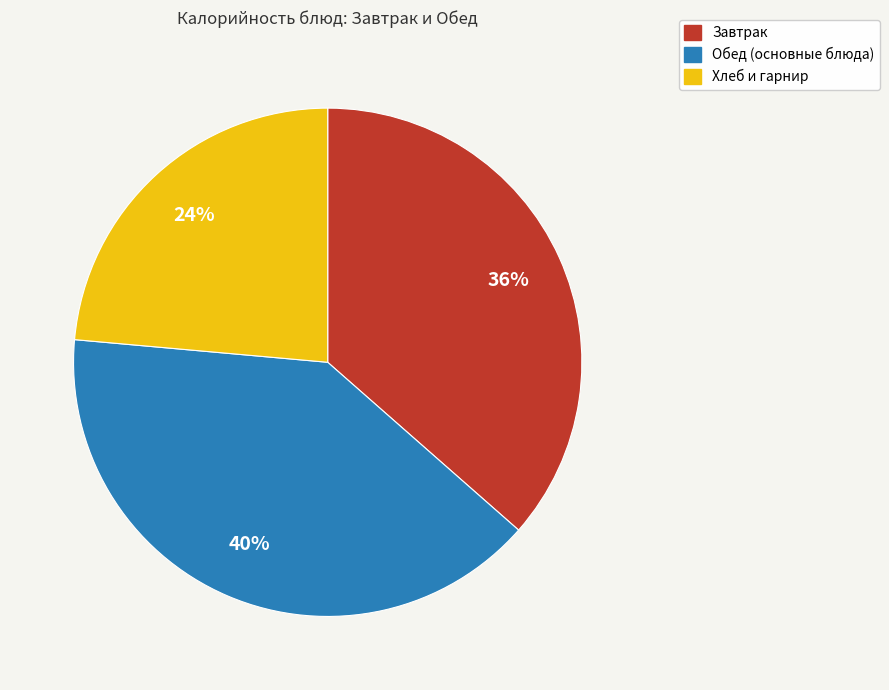

The Хлеб и гарнир slice represents 31% of the pie. True or false?

False